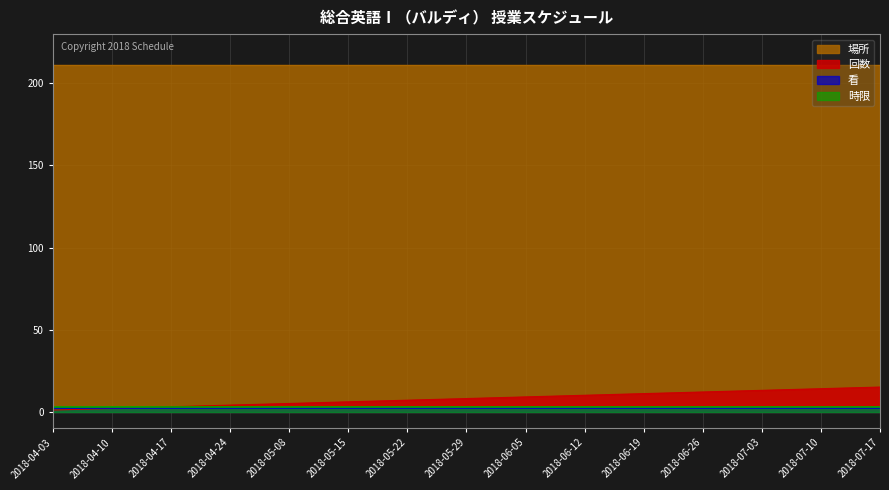

What is the sum of the 看 values at 2018-05-22 and 2018-06-19?

4